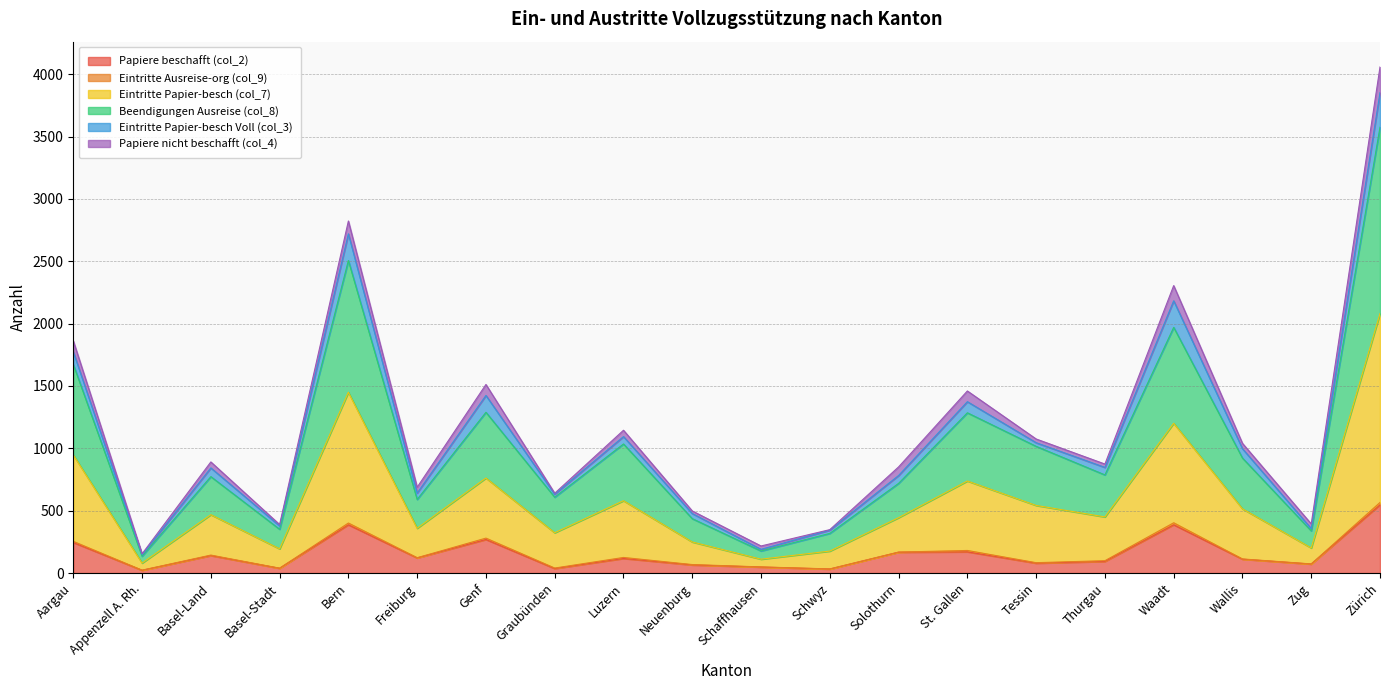

At which category is the sum across all series the highest?

Zürich